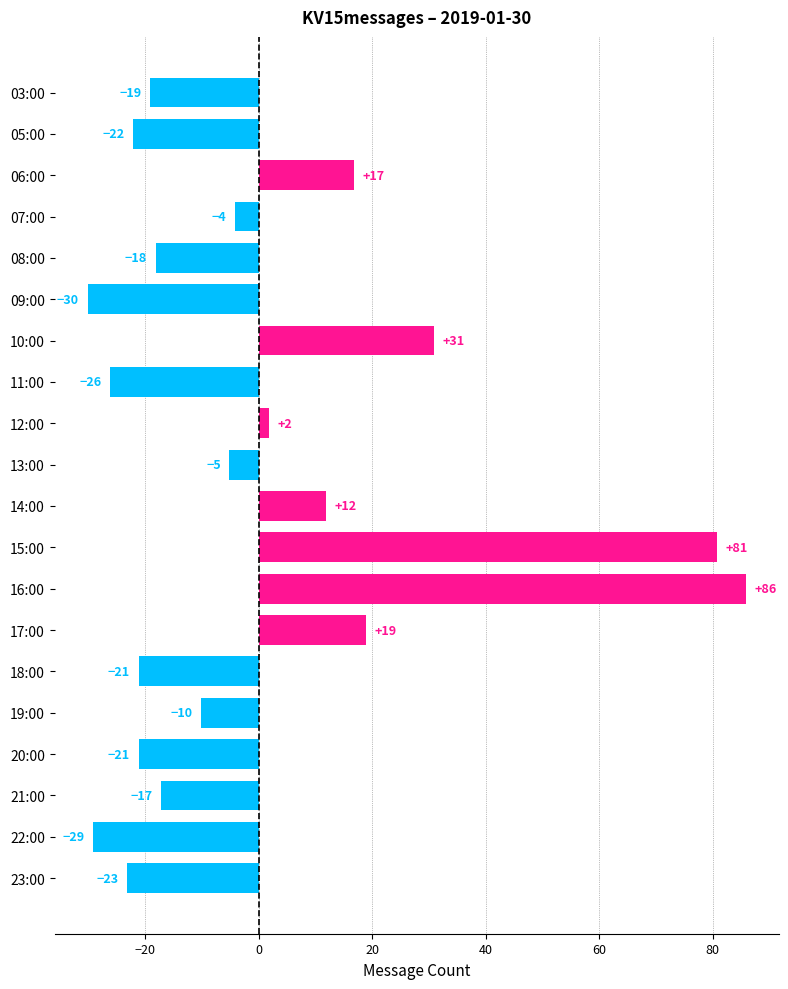

Does the chart contain stacked bars?

No